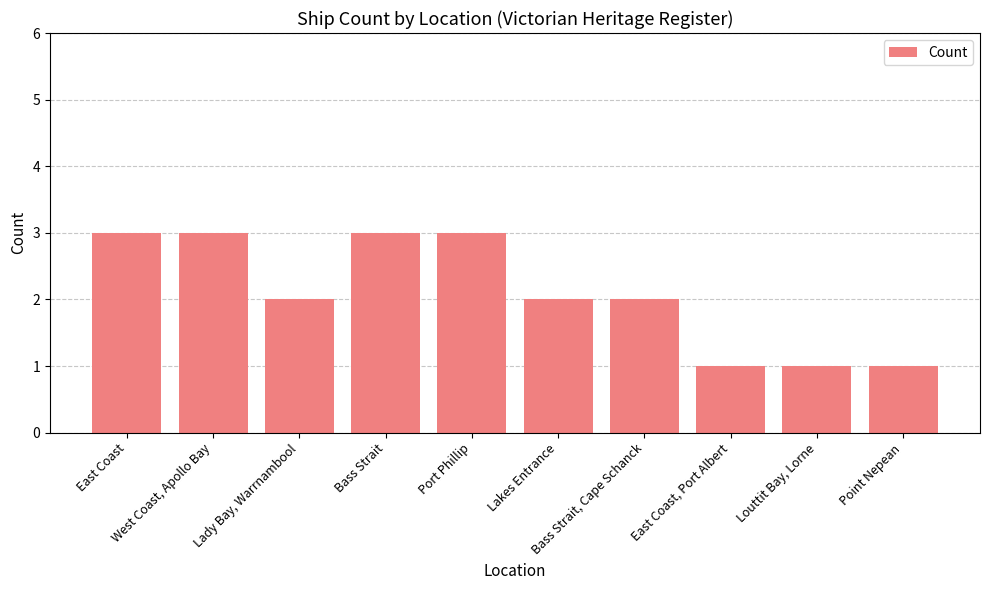

What is the value of the 5th bar from the left?

3